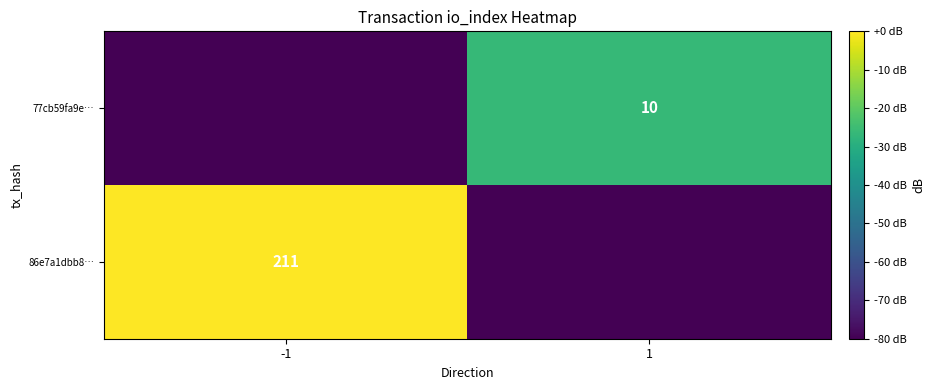

Is it true that 77cb59fa9e… equals 6 at 1?

False